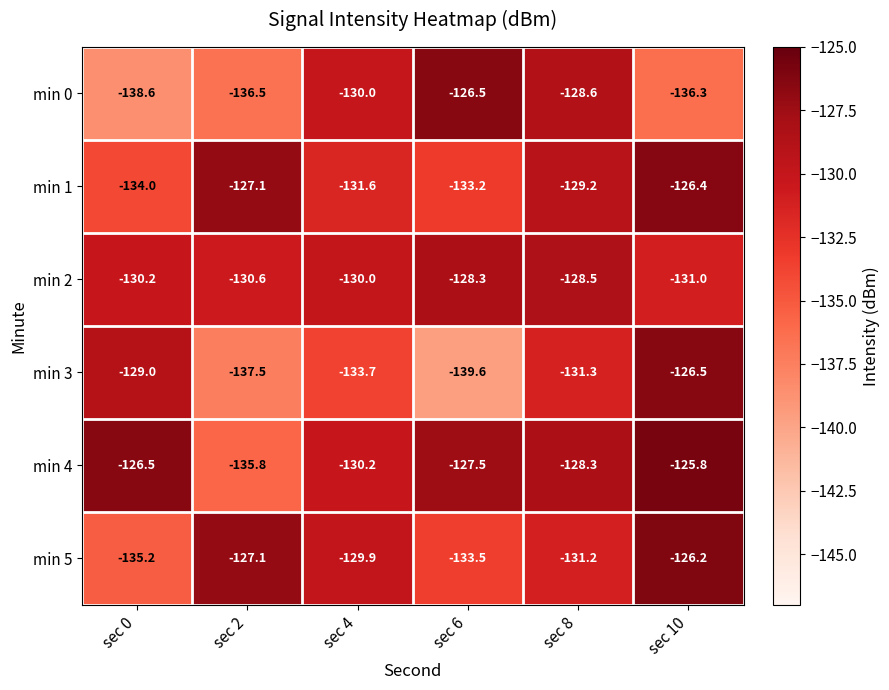

The min 0 series shows -138.6 at sec 0. True or false?

True